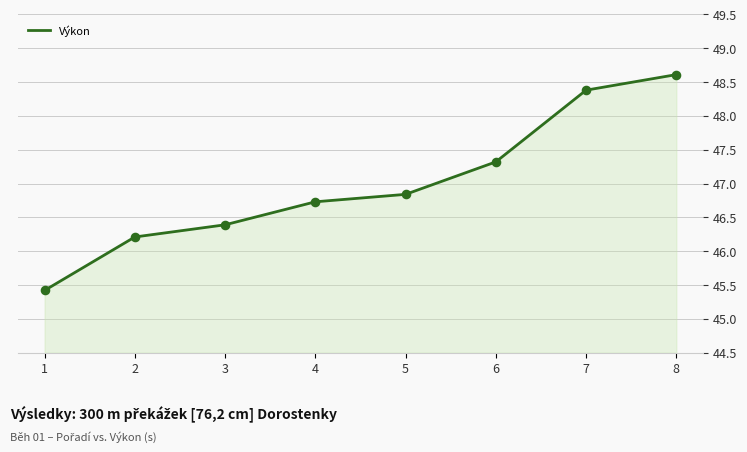

What is the ratio of the value at 5 to the value at 8?

1.0